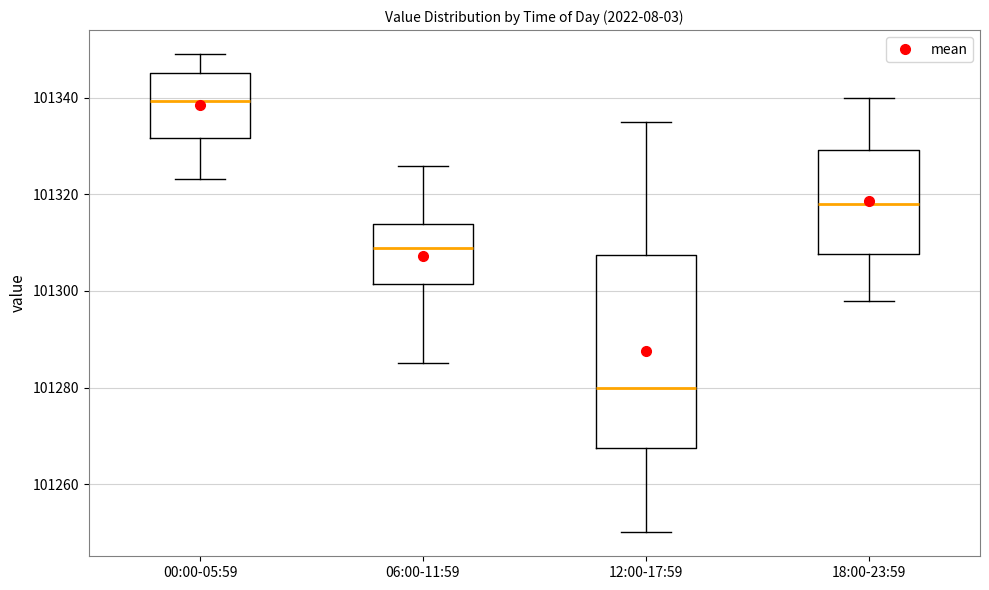

Reading left to right, transcribe this box plot: for each box, give where its median line is, the range the box spans, and where its two whiskers end, as read against the y-axis. The values are not printed on the chart, so give them approximately, as read against the axis.

00:00-05:59: median 101340, box 101332 to 101346, whiskers 101324 to 101350
06:00-11:59: median 101310, box 101302 to 101314, whiskers 101286 to 101326
12:00-17:59: median 101280, box 101268 to 101308, whiskers 101250 to 101336
18:00-23:59: median 101318, box 101308 to 101330, whiskers 101298 to 101340